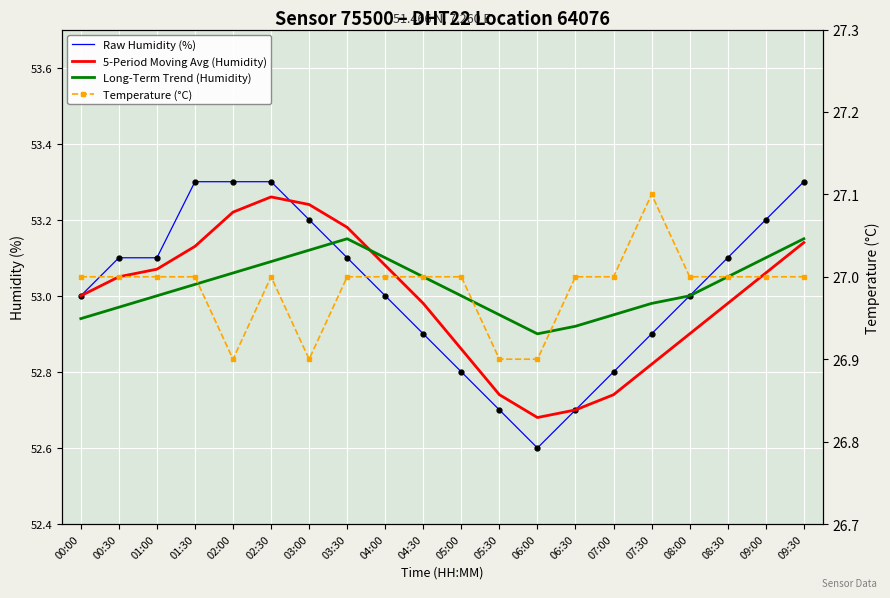

What is the average value of the 5-Period Moving Avg (Humidity) series?

53.0